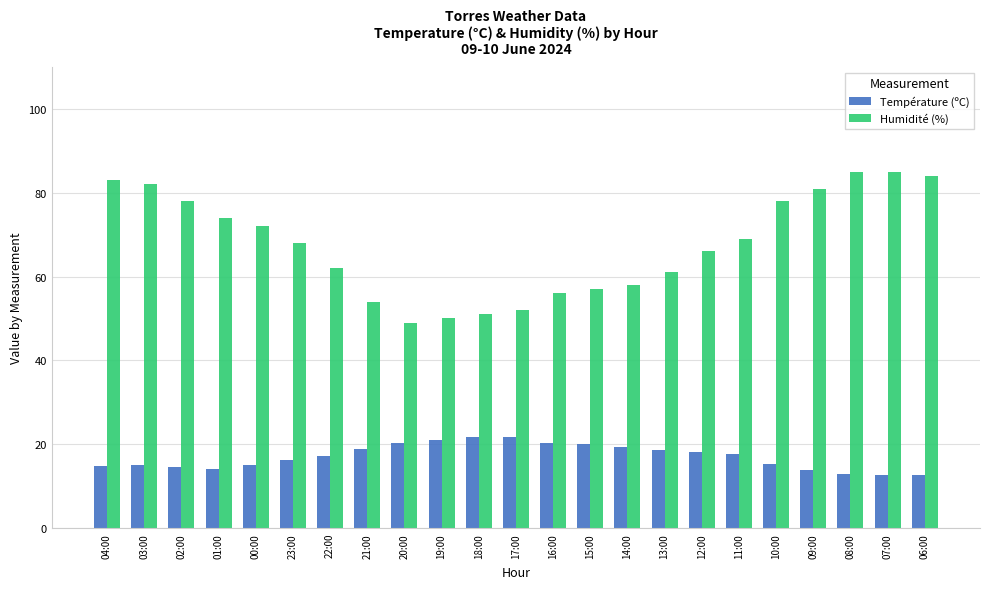

List the series in order of their overall mean, highest first.

Humidité (%), Température (ºC)